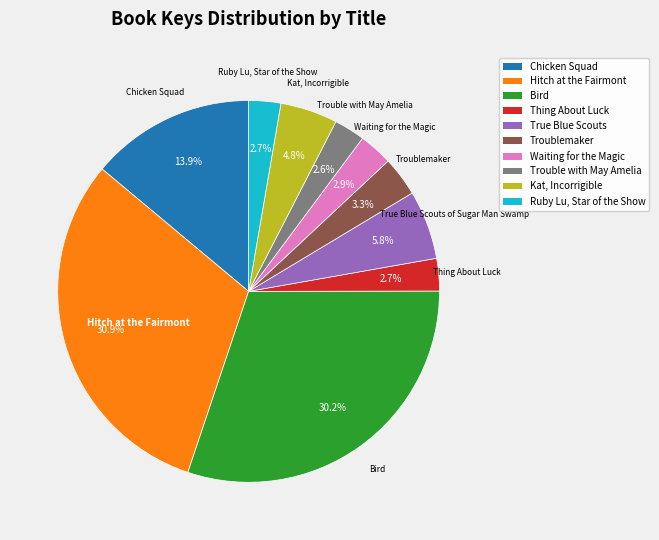

Approximately how many times larger is the value at Kat, Incorrigible compared to Trouble with May Amelia?

1.8